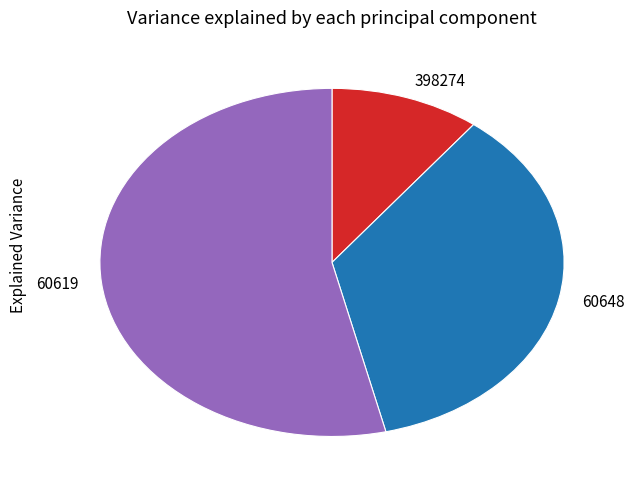

Is 60619 the majority of the pie?

Yes